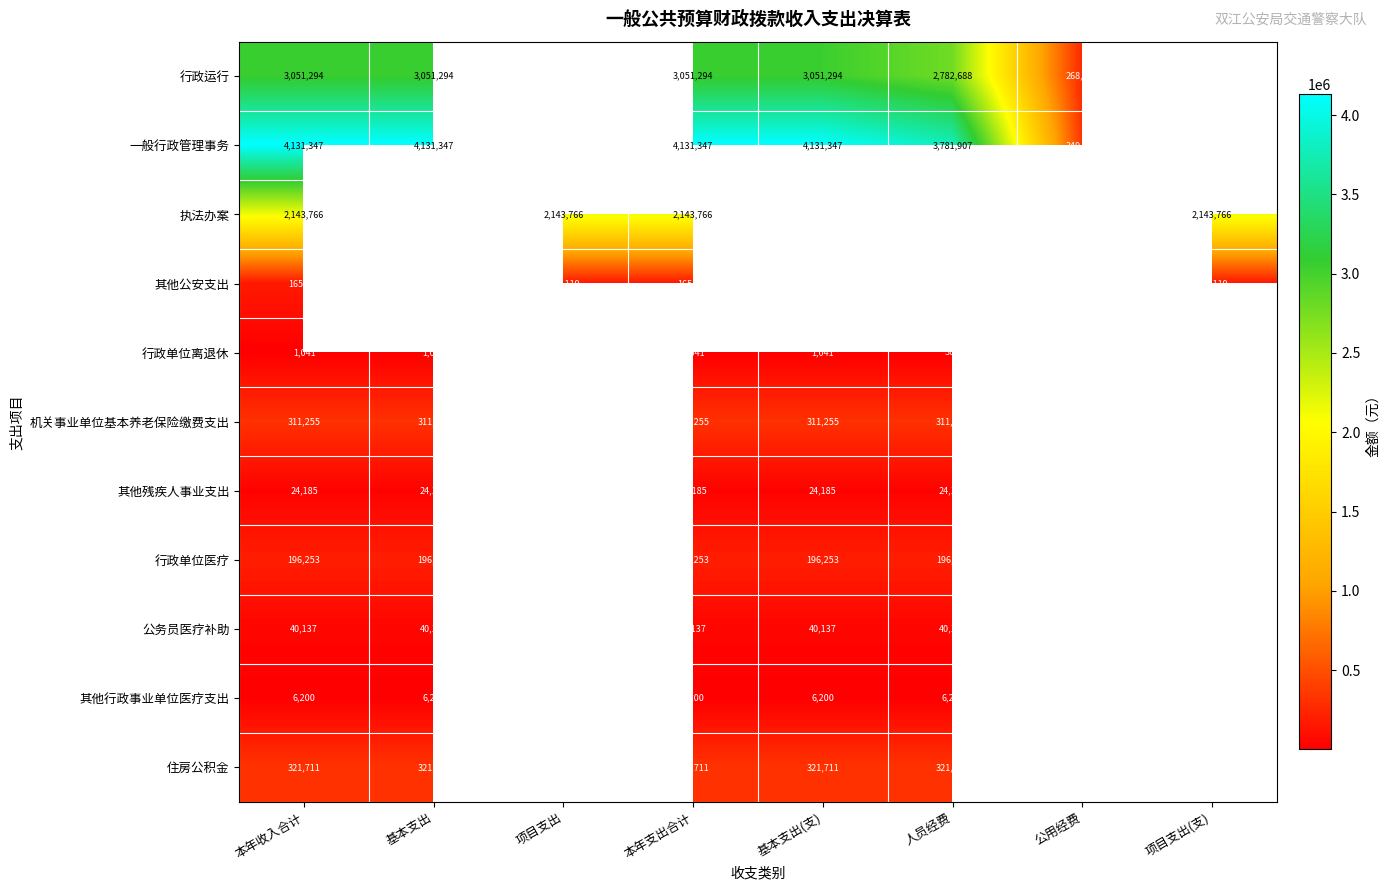

Where is 公务员医疗补助 nearest to the value 40137?

本年收入合计